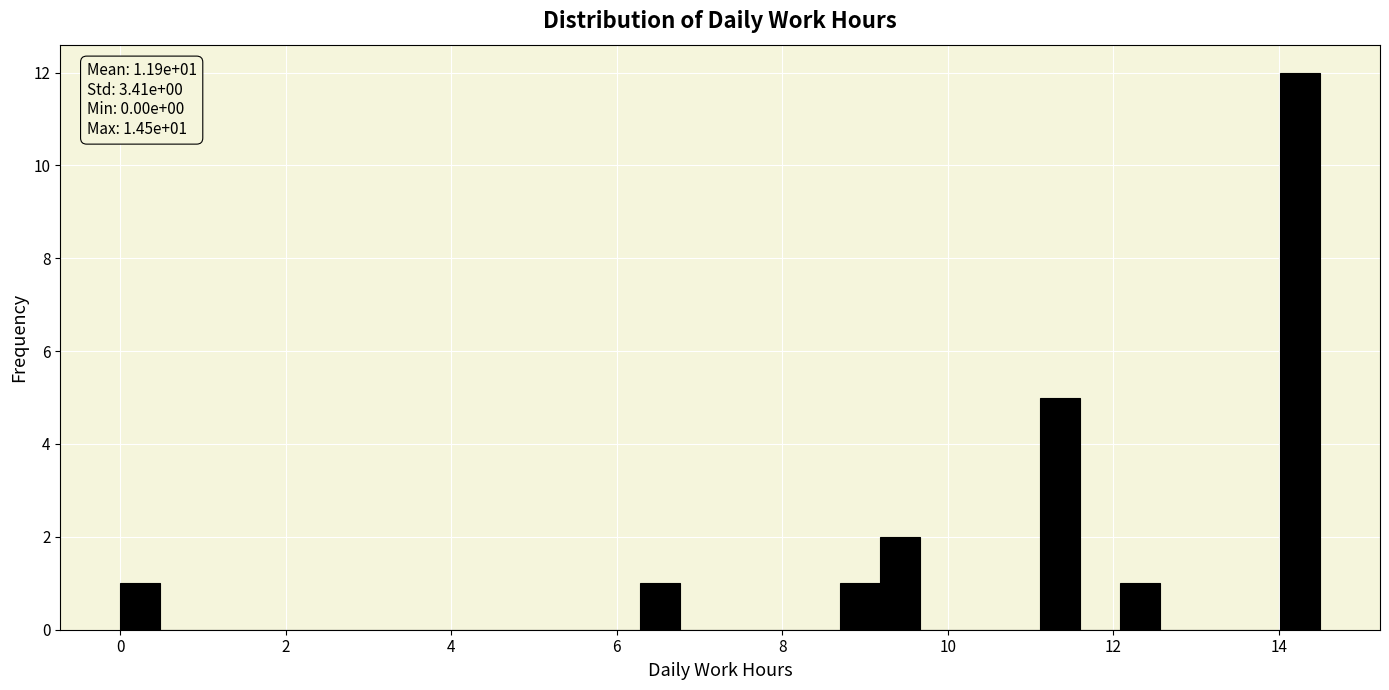

Around what value on the x-axis is the tallest bar? Give the approximate position of its centre, as read against the axis.

14.2